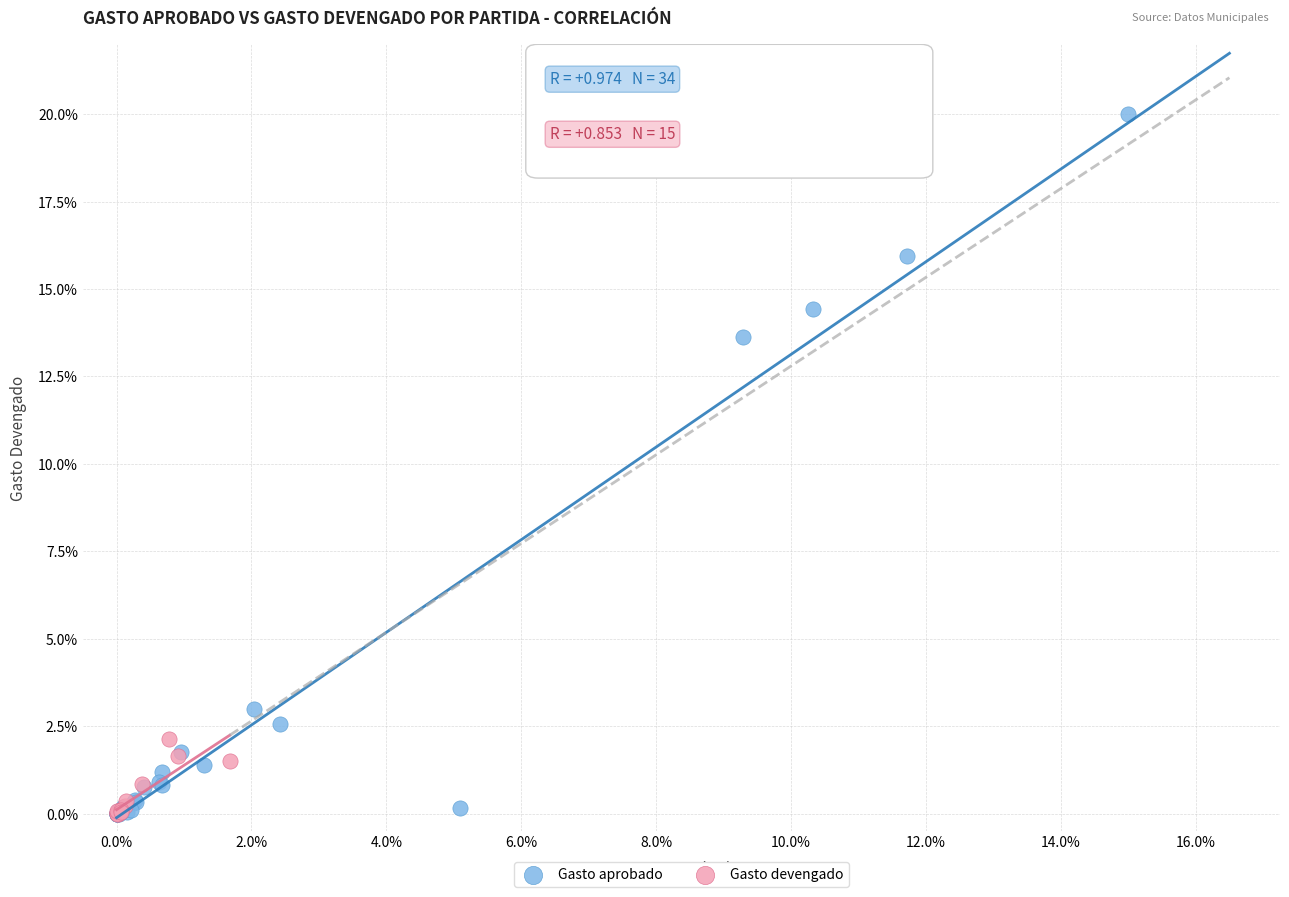

Which series has the largest Y range (max minus min)?

Gasto aprobado